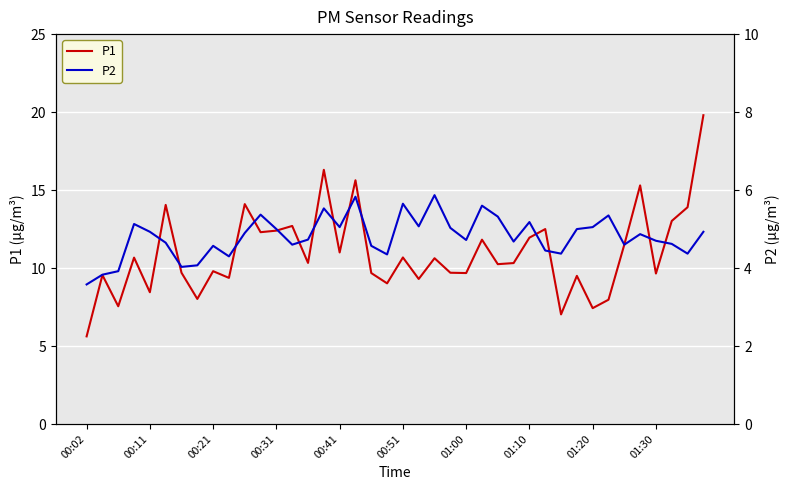

Which category has the lowest value in the P1 series?

00:02